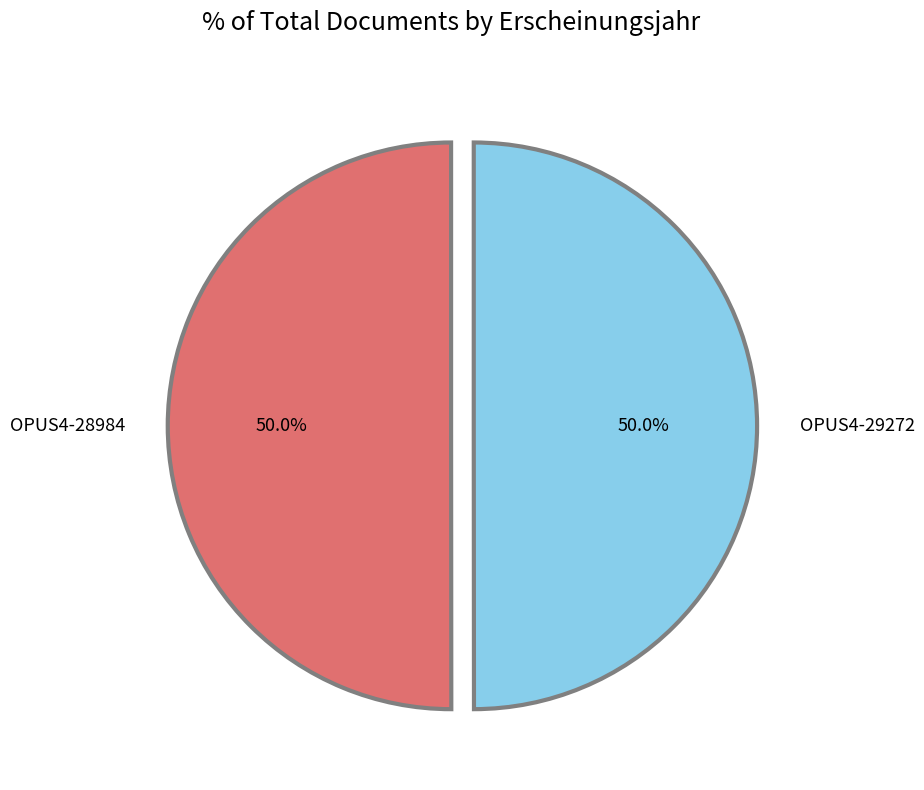

What percentage do OPUS4-29272 and OPUS4-28984 together represent?

100.0%